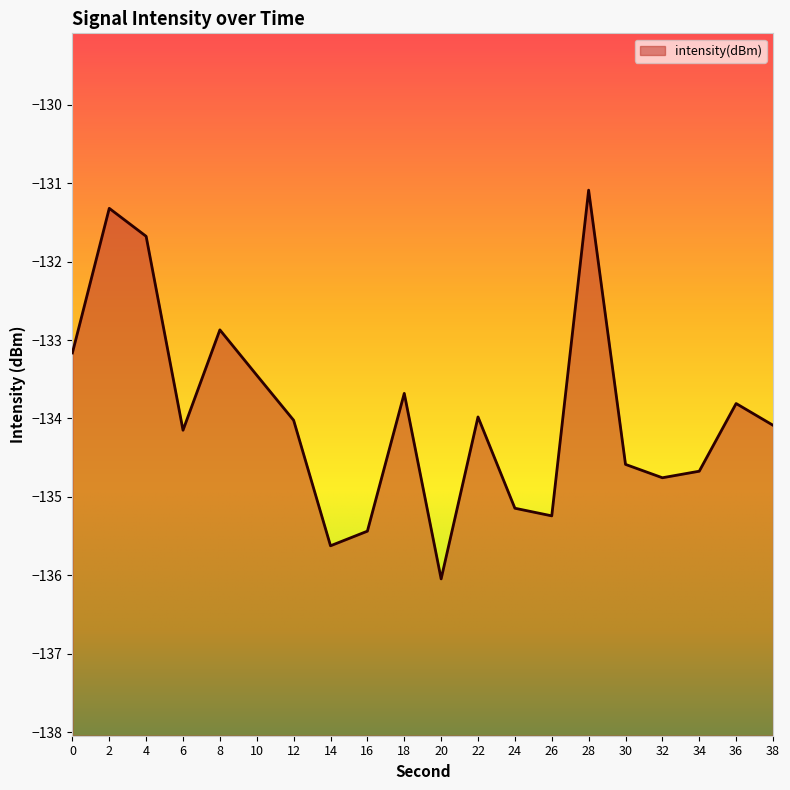

Reading left to right, list all the values displayed in this chart.

-133.2	-131.3	-131.7	-134.2	-132.9	-133.4	-134.0	-135.6	-135.4	-133.7	-136.0	-134.0	-135.1	-135.2	-131.1	-134.6	-134.8	-134.7	-133.8	-134.1